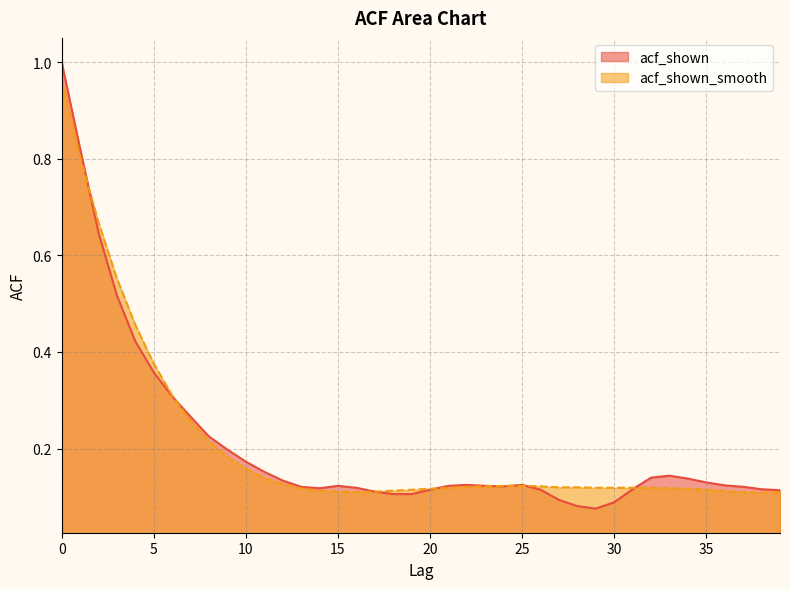

What are all the series names shown in the legend?

acf_shown, acf_shown_smooth